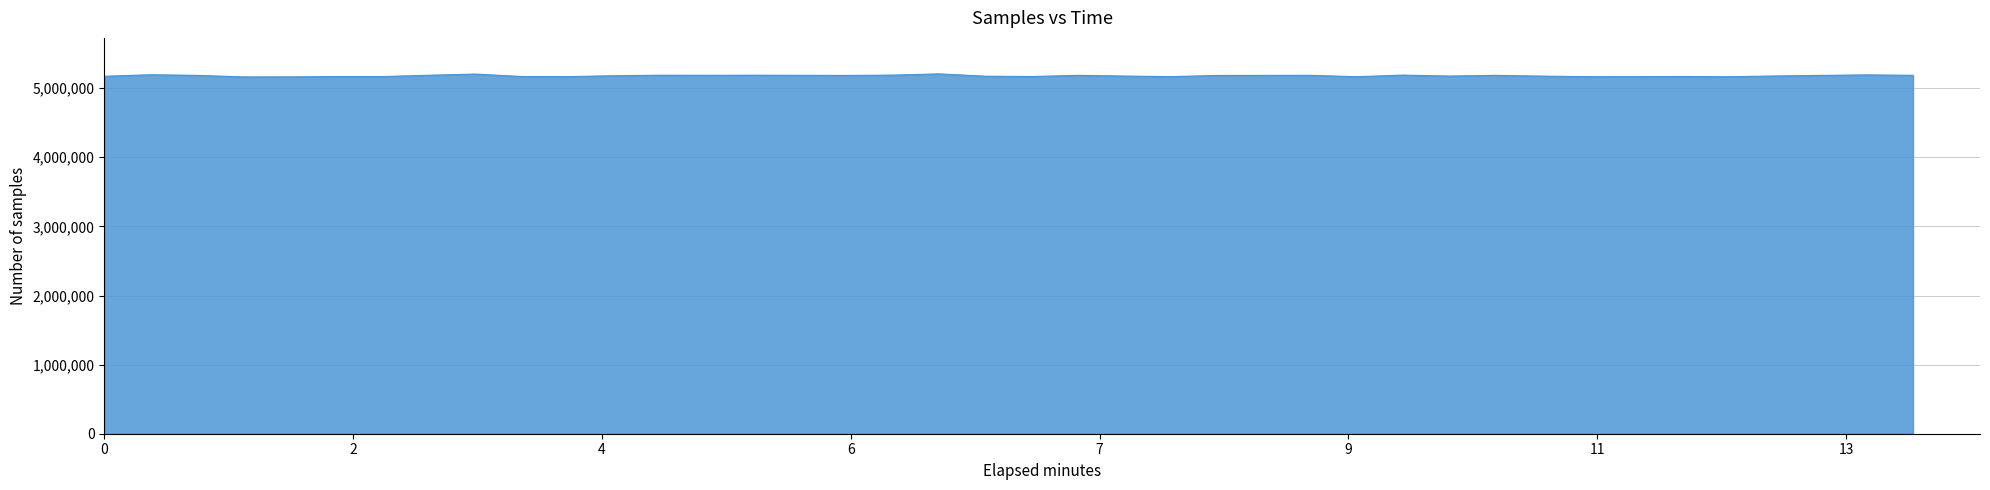

What is the minimum value shown in the chart?

5163103